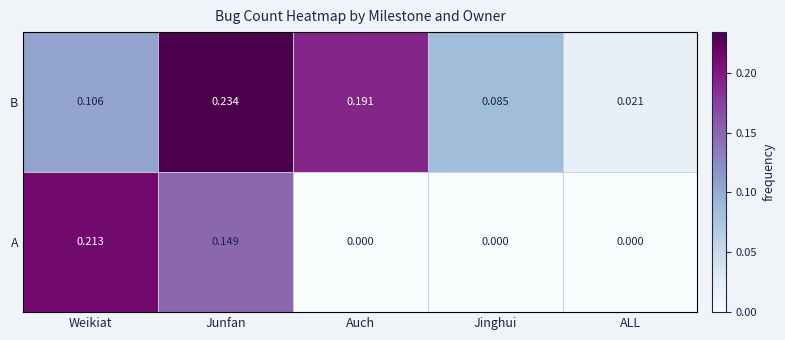

Rank the series by their maximum value, from lowest to highest.

A, B